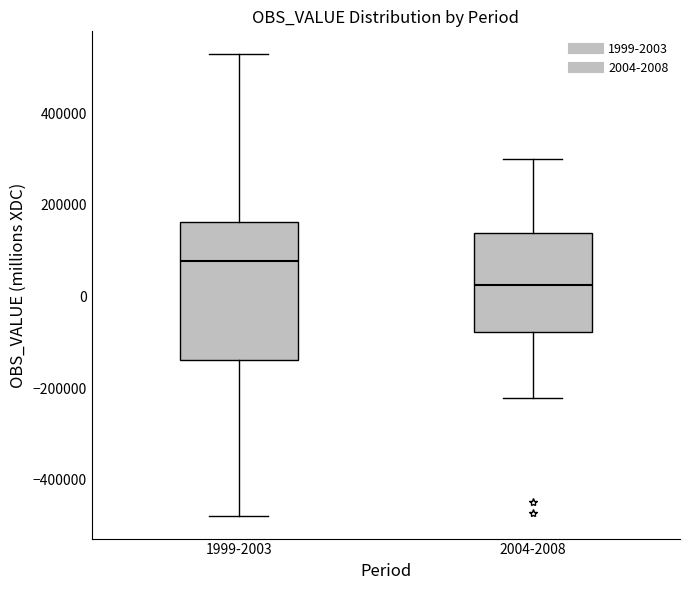

Reading left to right, read every box against the y-axis: the position of its median line, the range the box covers, and the ends of its whiskers. The values are not printed on the chart, so give them approximately, as read against the axis.

1999-2003: median 80000, box -140000 to 160000, whiskers -480000 to 520000
2004-2008: median 20000, box -80000 to 140000, whiskers -220000 to 300000